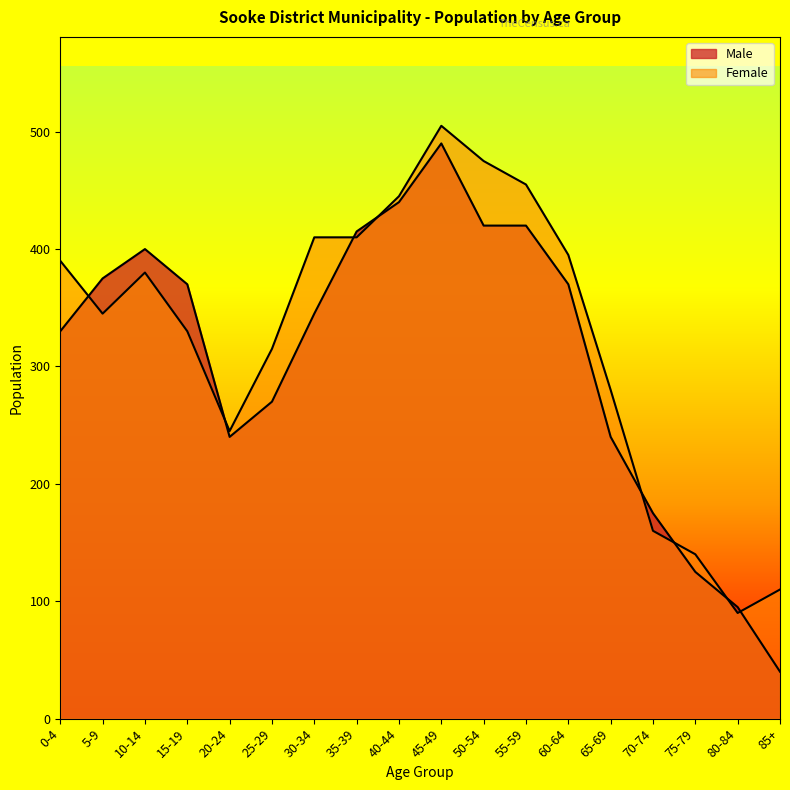

What is the value of the Male point at the 18th from the left?

40